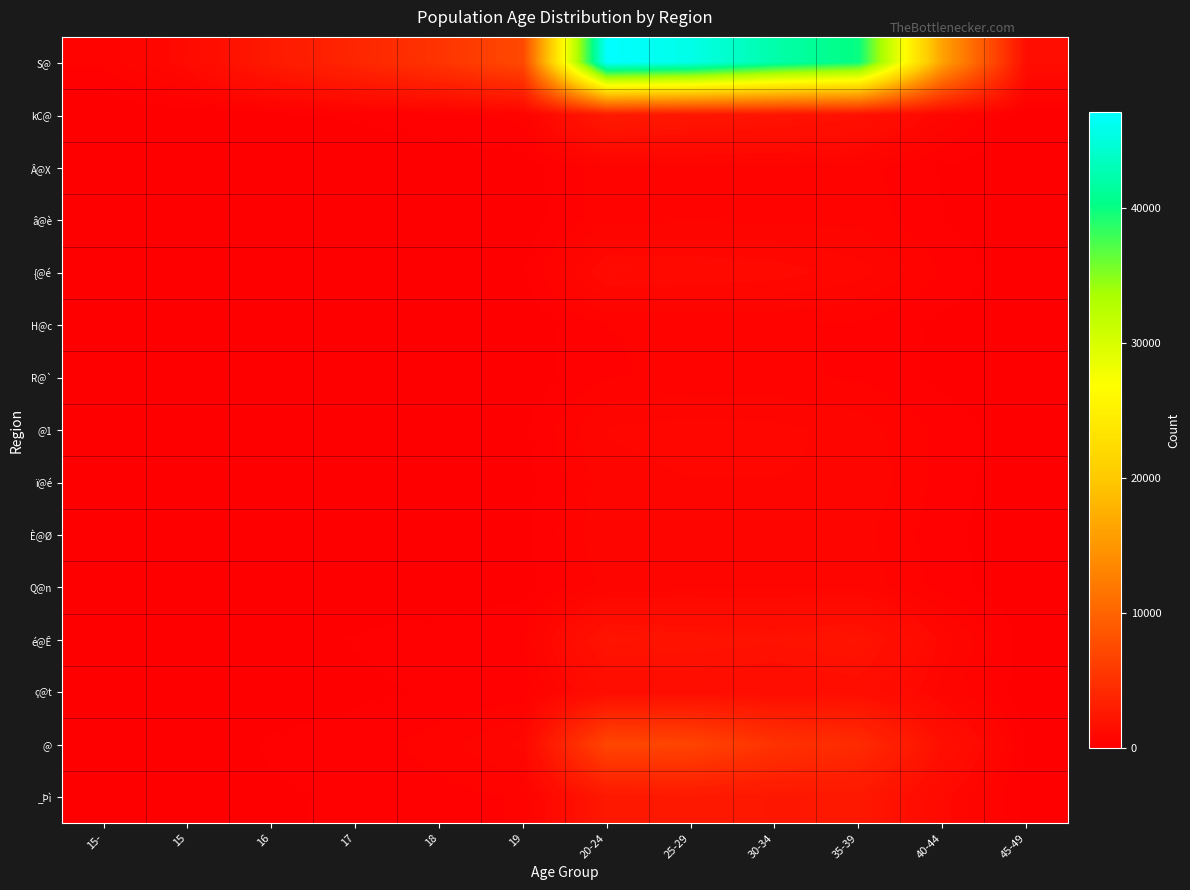

At how many categories does at least one series exceed 33464?

4